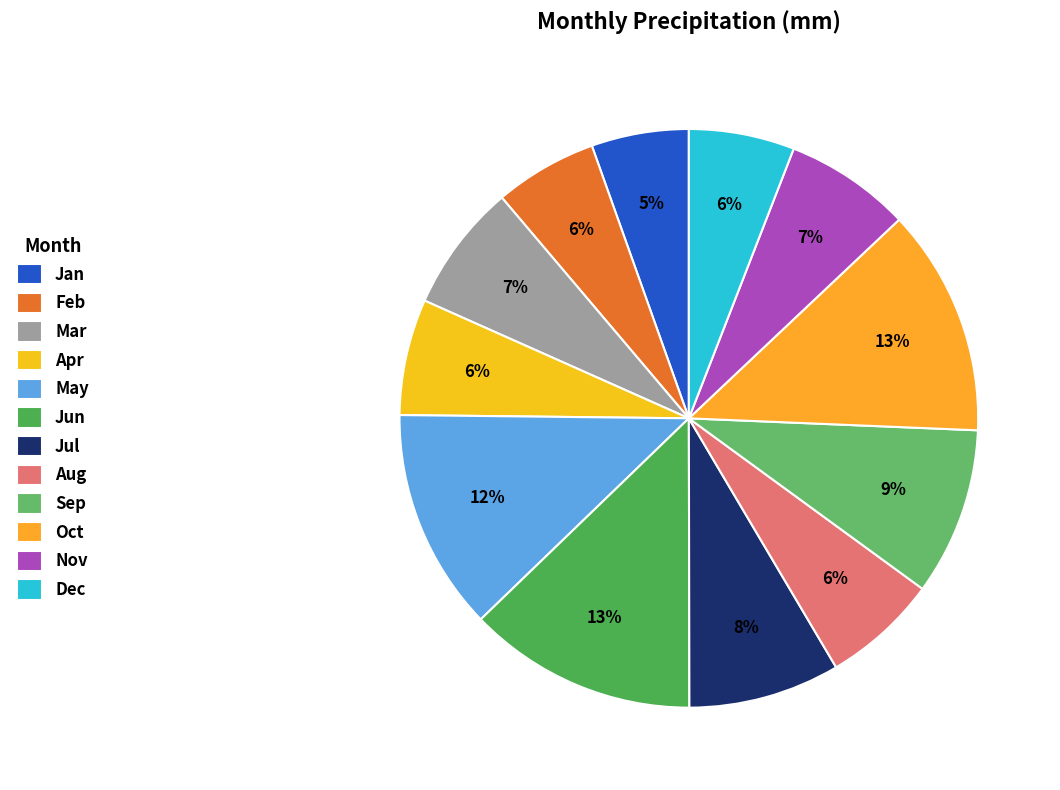

What percentage is the May slice, to the nearest percent?

12%